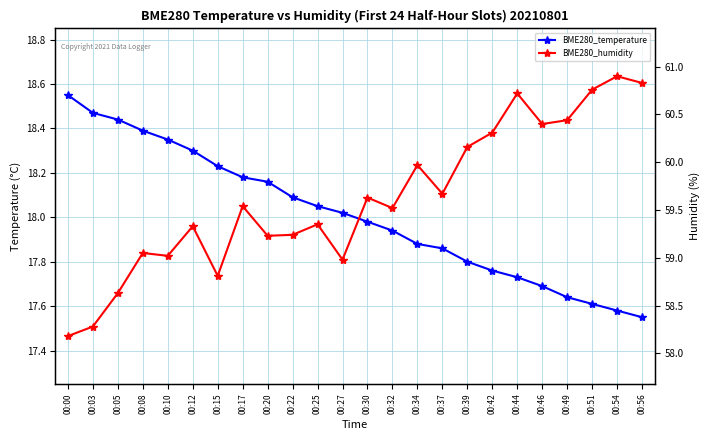

Does the chart have visible grid lines?

Yes